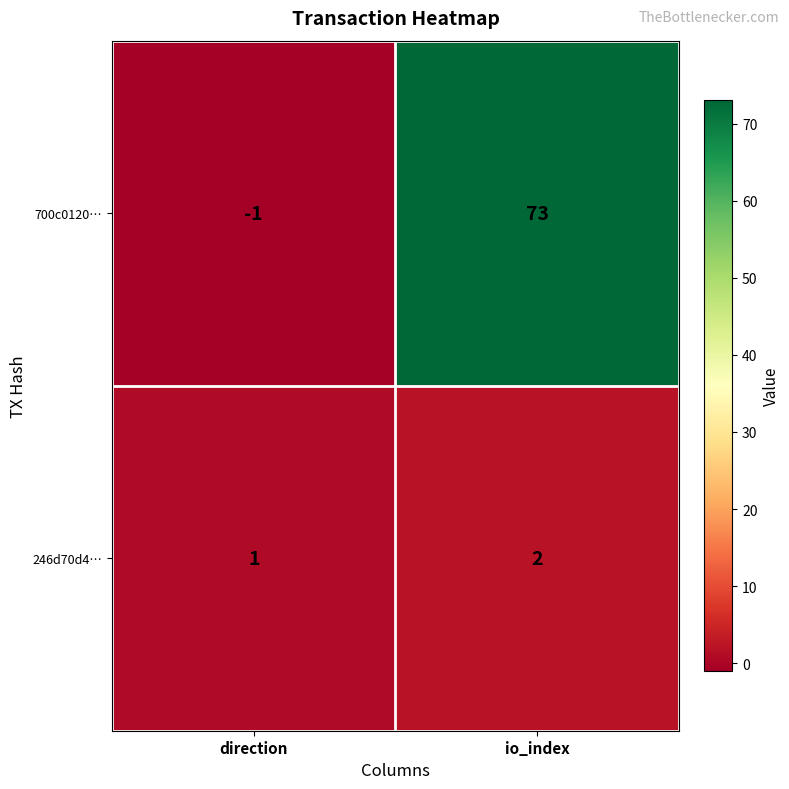

Which series changed the most between direction and io_index?

700c0120…